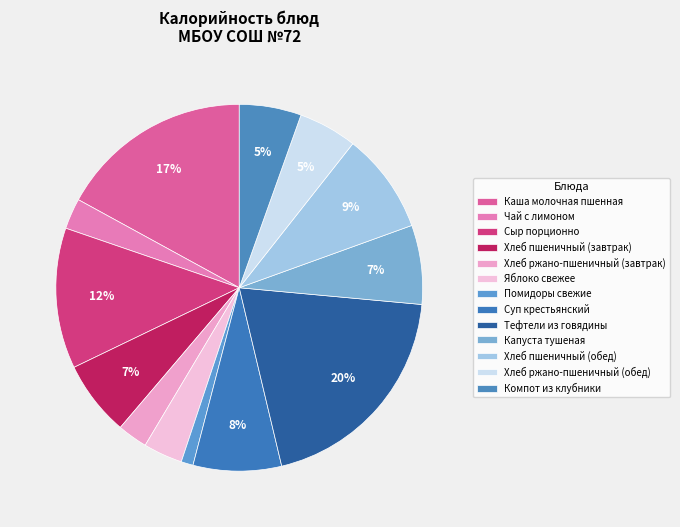

Which slice is the smallest?

Помидоры свежие